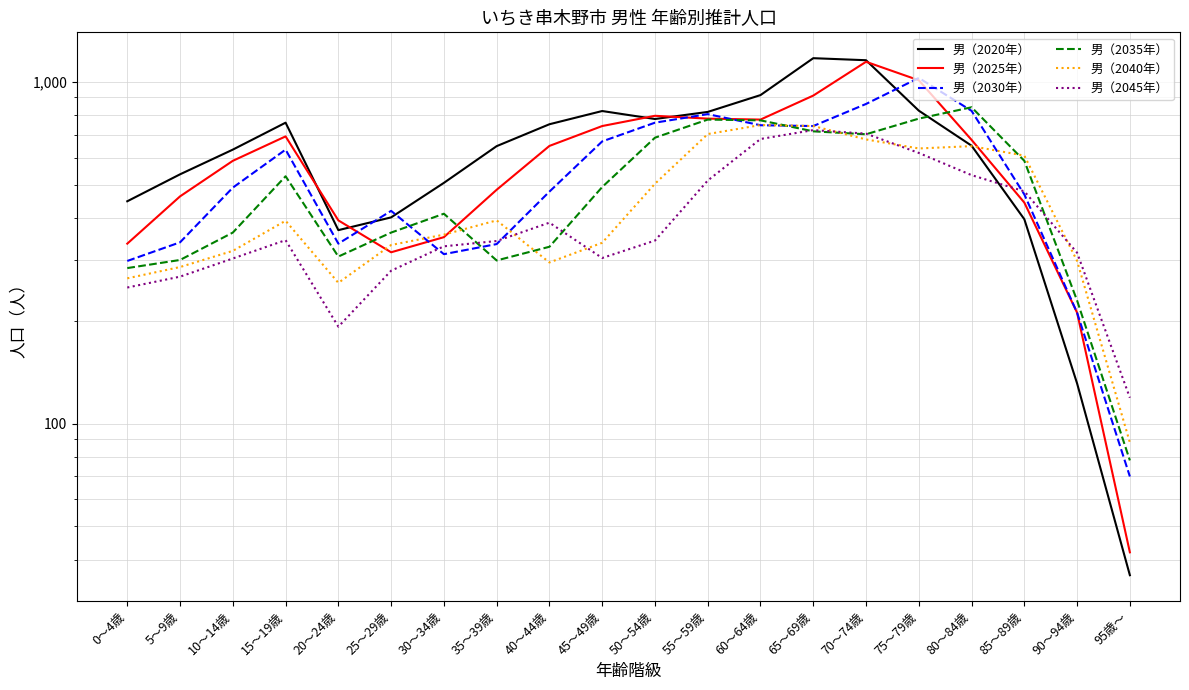

Is the value of 男（2025年） at 95歳～ greater than the value of 男（2040年） at 85～89歳?

No